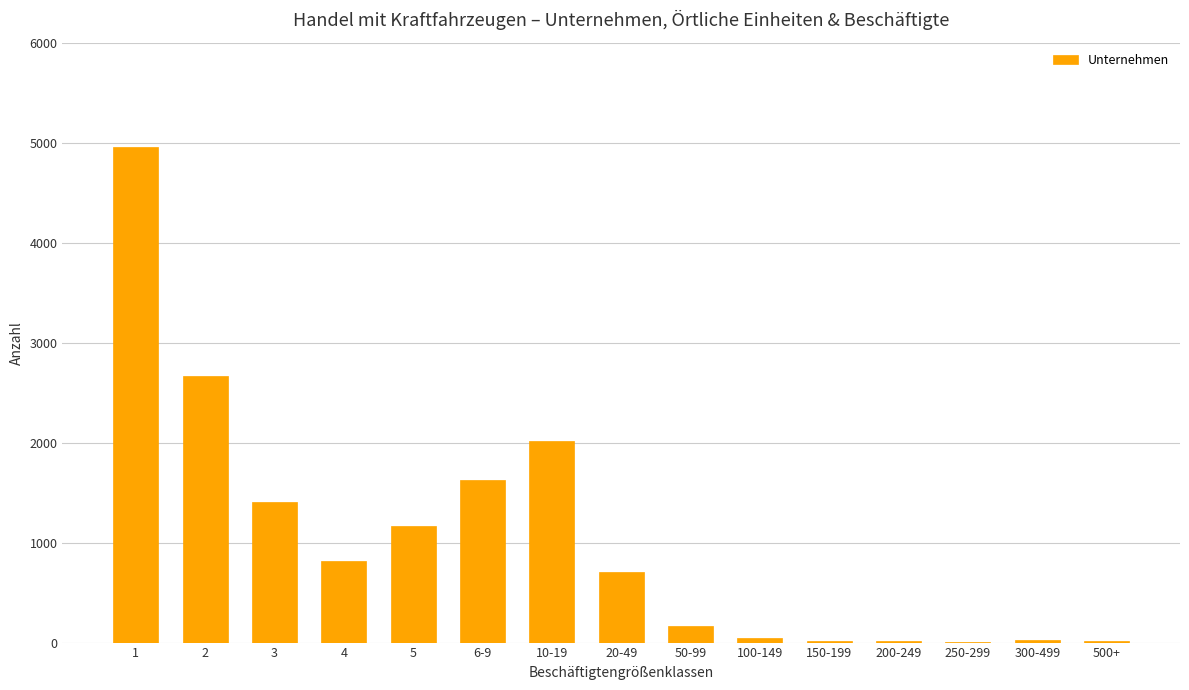

The chart shows a value of 14 at 200-249. True or false?

True